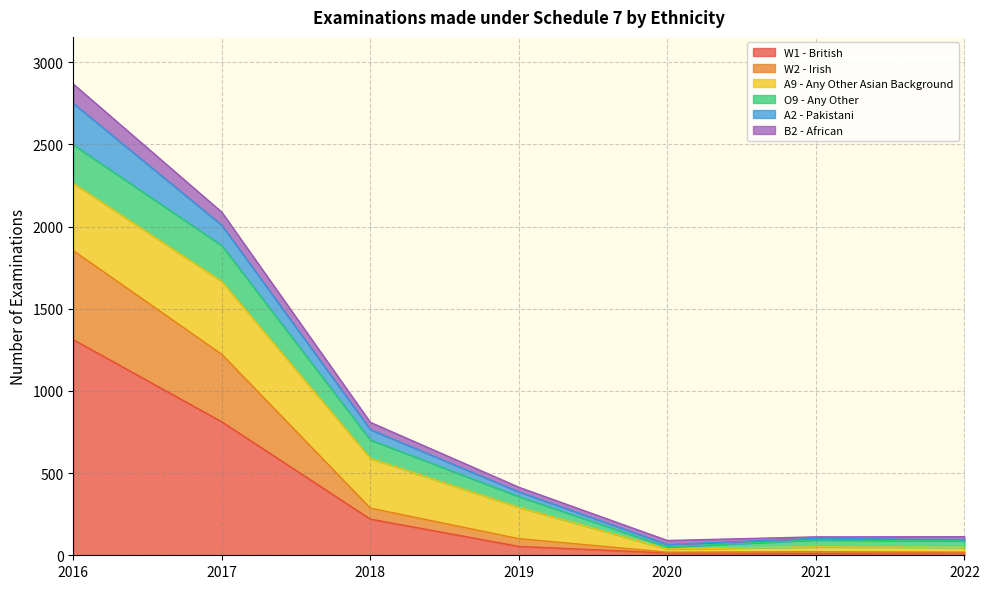

What are all the series names shown in the legend?

W1 - British, W2 - Irish, A9 - Any Other Asian Background, O9 - Any Other, A2 - Pakistani, B2 - African